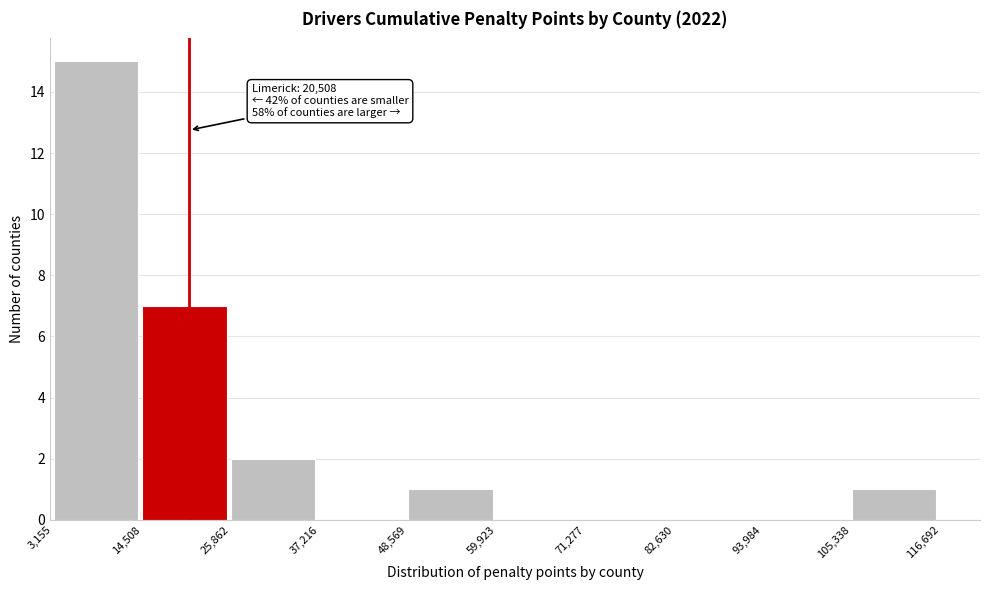

Over which range of the x-axis is the bar tallest?

3,155 to 14,508